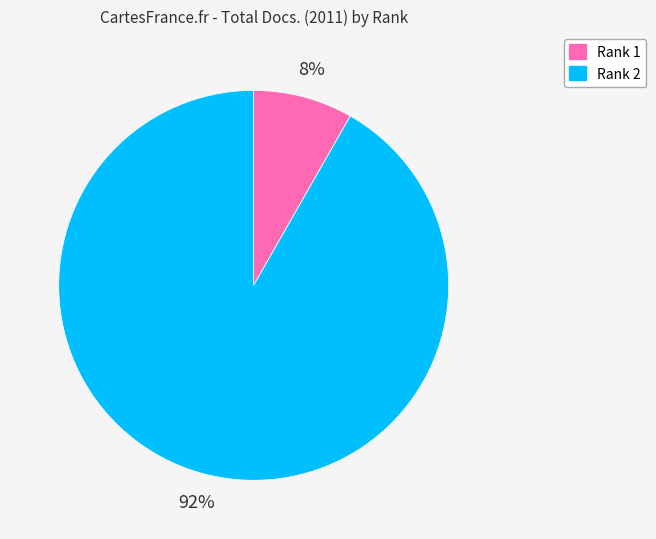

What percentage is the Rank 2 slice, to the nearest percent?

92%